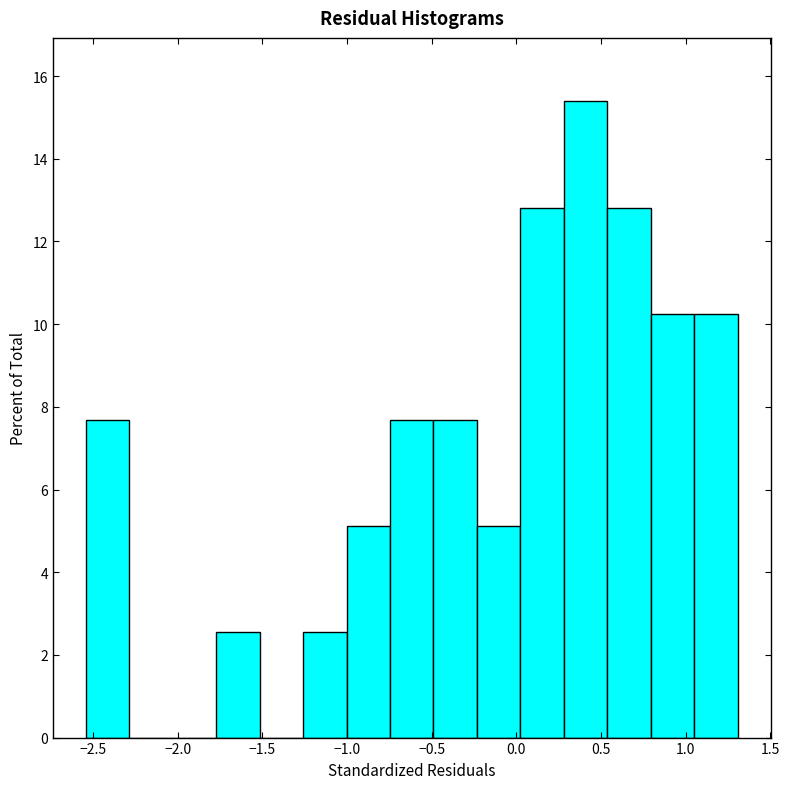

Reading left to right, transcribe this chart: for each bar, give the range it covers on the x-axis and its height. Neither the bar edges nor the heights are printed on the chart, so give them approximately, as read against the axes.

-2.55 to -2.30: 7.6
-2.30 to -2.05: 0
-2.05 to -1.75: 0
-1.75 to -1.50: 2.6
-1.50 to -1.25: 0
-1.25 to -1.00: 2.6
-1.00 to -0.75: 5.2
-0.75 to -0.50: 7.6
-0.50 to -0.25: 7.6
-0.25 to 0.00: 5.2
0.00 to 0.30: 12.8
0.30 to 0.55: 15.4
0.55 to 0.80: 12.8
0.80 to 1.05: 10.2
1.05 to 1.30: 10.2